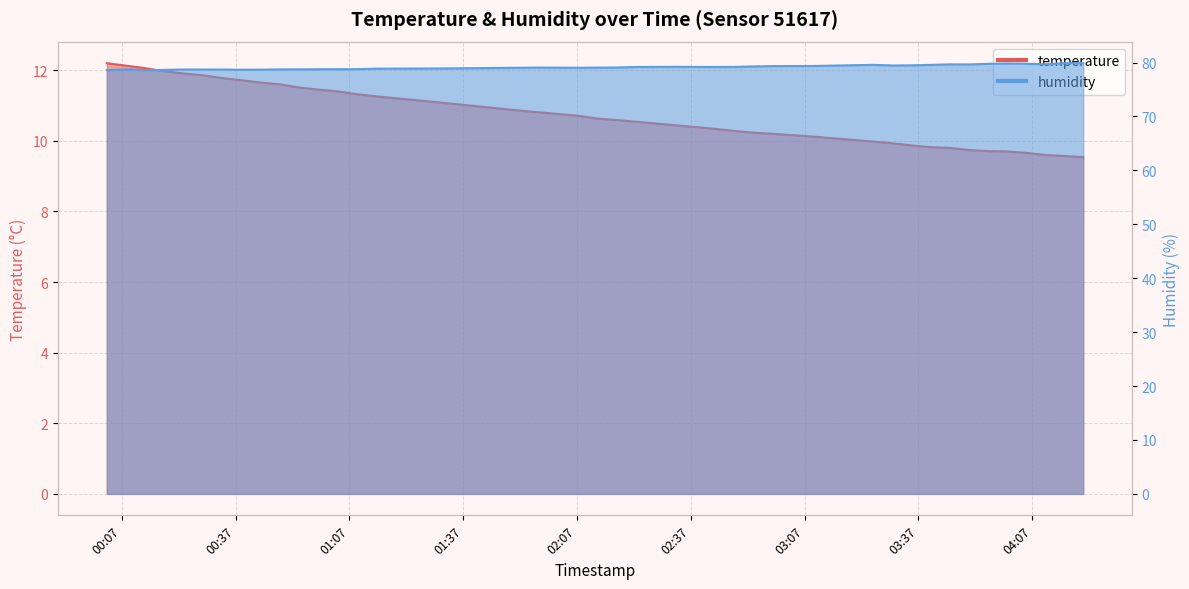

At which category does humidity reach its first local peak?

2022-09-12T00:08:06